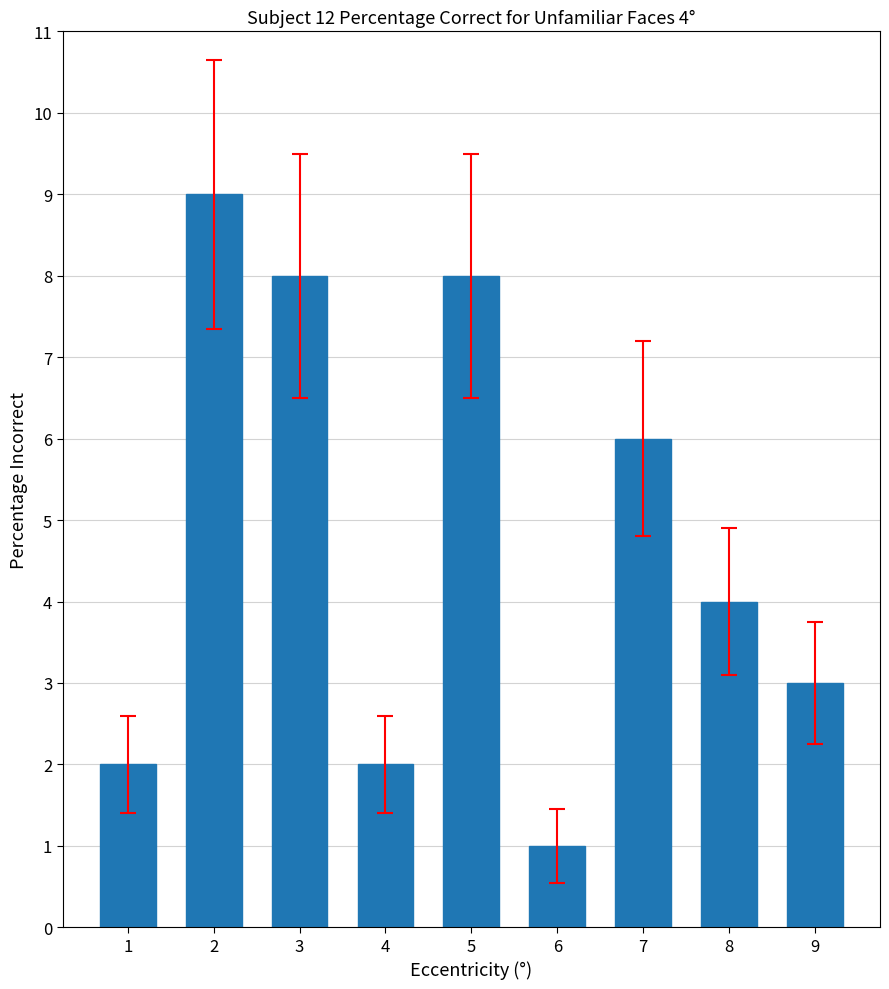

What is the ratio of the value at 3 to the value at 5?

1.0